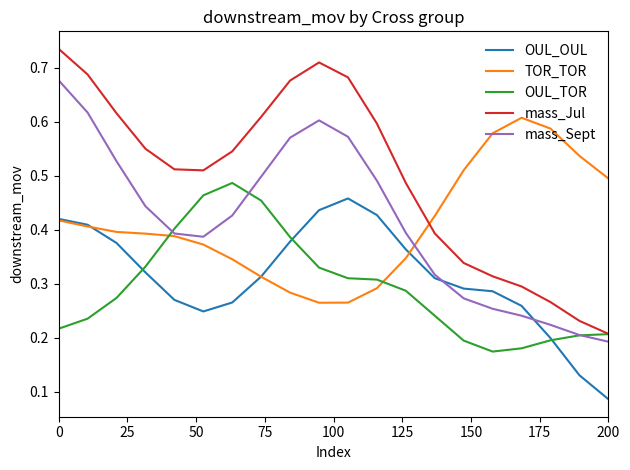

Which series has the widest spread of values?

mass_Jul